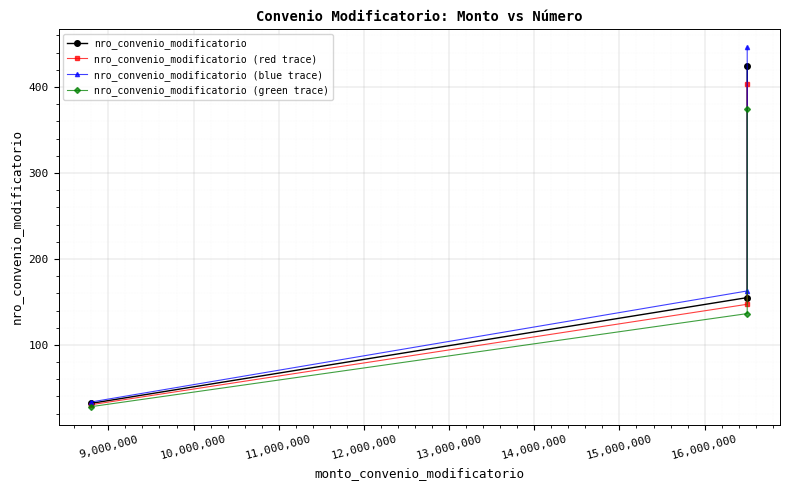

What is the sum of all nro_convenio_modificatorio (green trace) values?

538.6